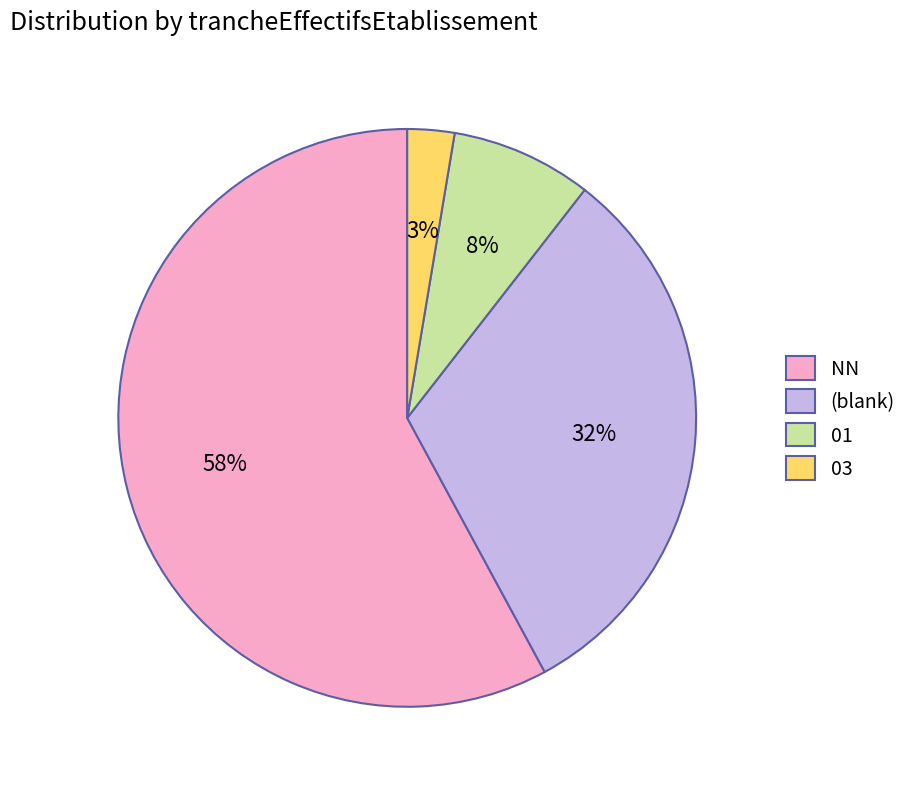

True or false: 03 accounts for 3% of the total.

True